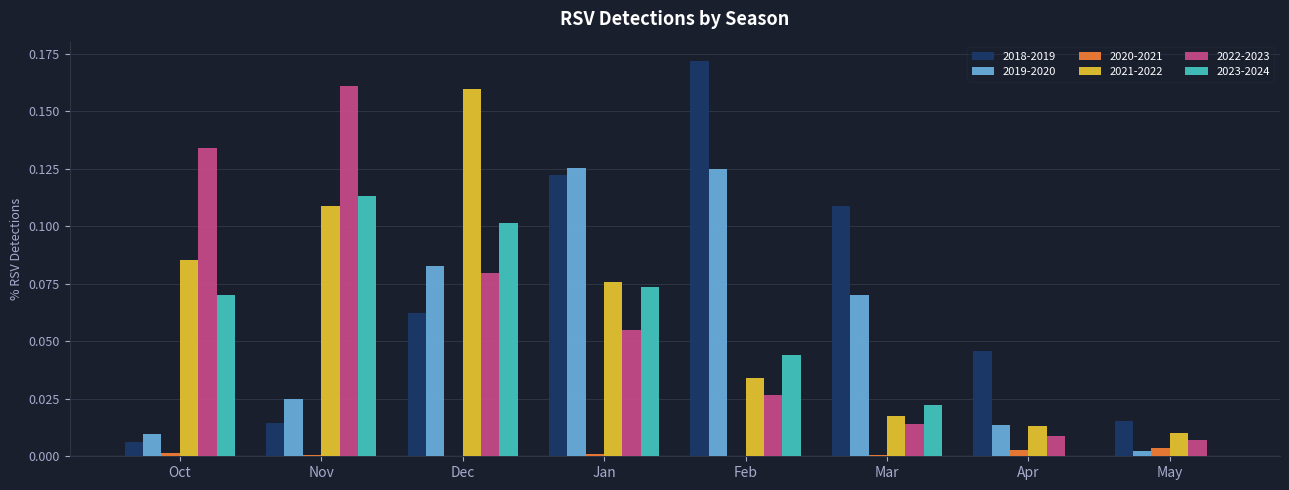

At which category is the sum across all series the highest?

Dec